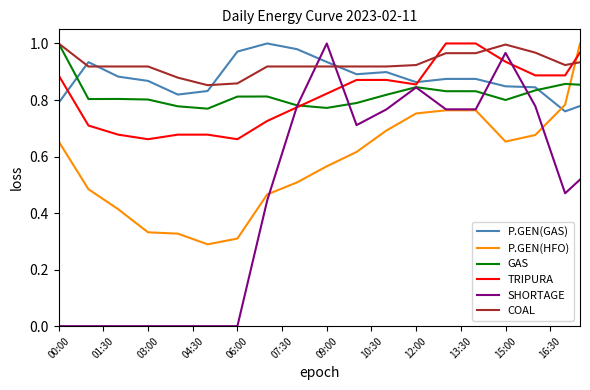

At how many categories does at least one series exceed 0?

36